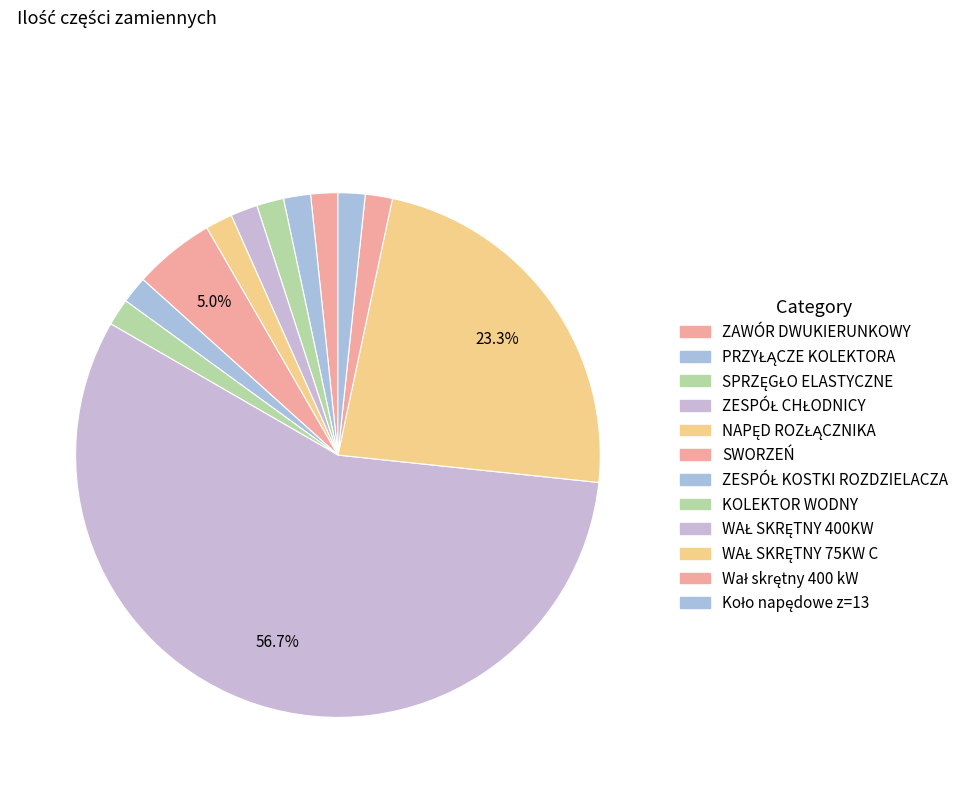

Is it true that KOLEKTOR WODNY is 16% of the pie?

False